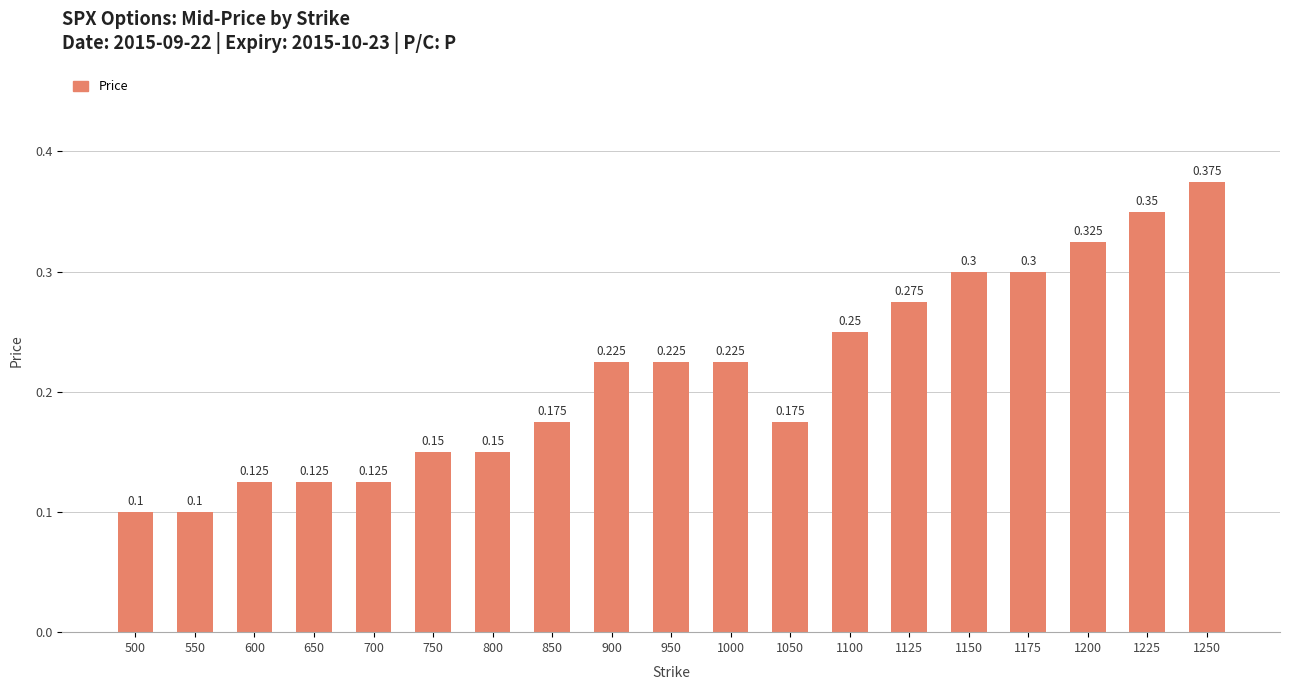

How many series are shown in this chart?

1